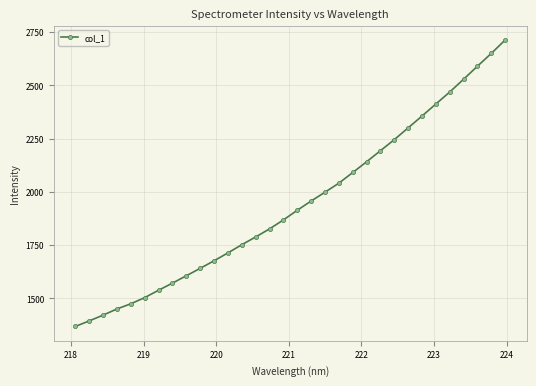

What is the smallest value displayed?

1368.3